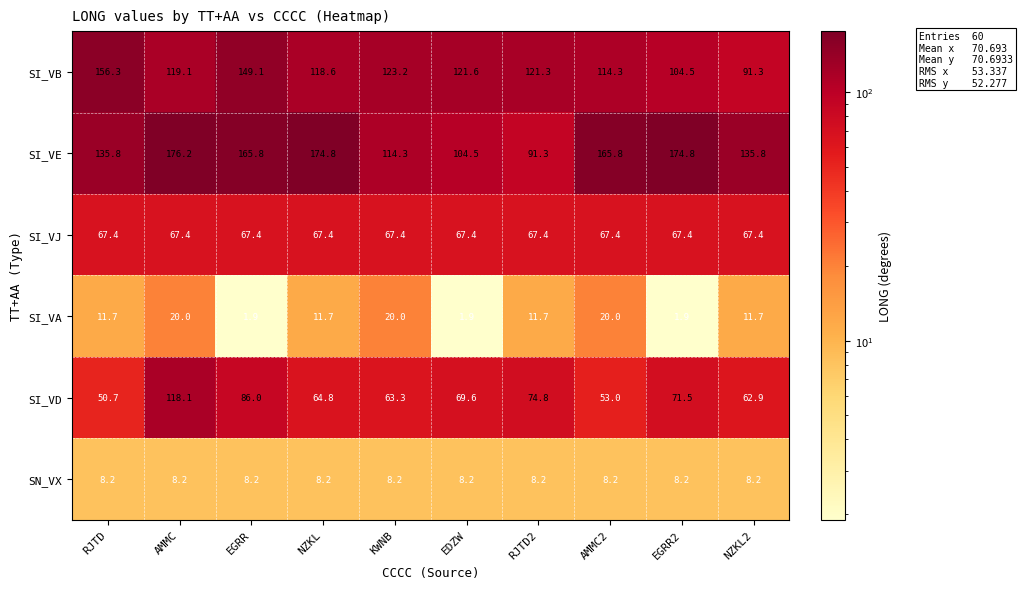

The SN_VX series shows 11.2 at AMMC. True or false?

False